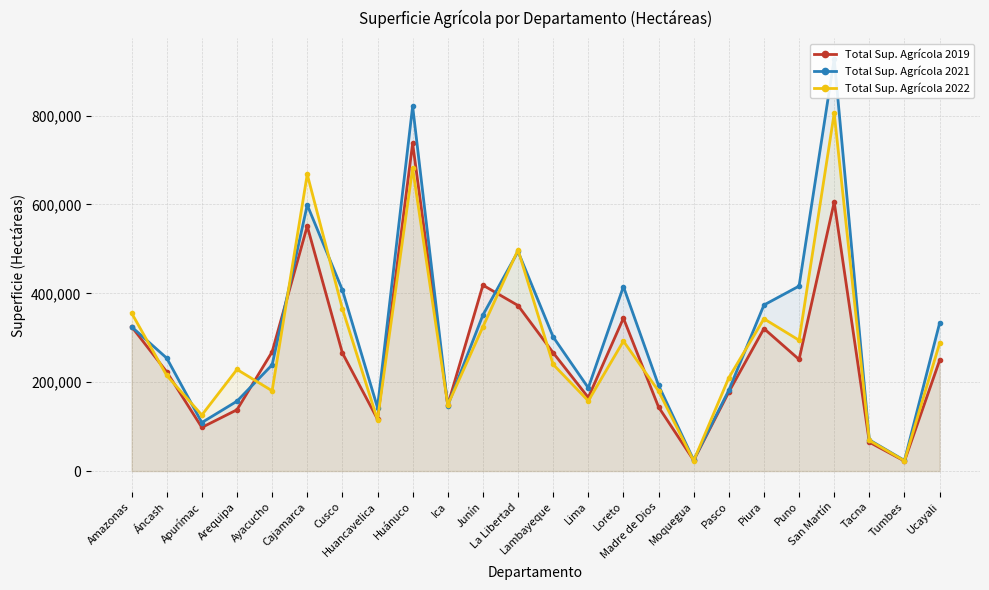

Reading right to left, what are all the values shown in this chart?

Total Sup. Agrícola 2019: Ucayali=249073.0	Tumbes=22510.0	Tacna=64970.0	San Martín=605444.0	Puno=251164.0	Piura=320668.0	Pasco=177950.0	Moquegua=24206.0	Madre de Dios=144158.0	Loreto=344076.0	Lima=165573.0	Lambayeque=266249.0	La Libertad=372571.0	Junín=418379.0	Ica=148491.0	Huánuco=737405.0	Huancavelica=116828.0	Cusco=265815.0	Cajamarca=551166.0	Ayacucho=268220.0	Arequipa=137927.0	Apurímac=98183.0	Áncash=223158.0	Amazonas=325027.0
Total Sup. Agrícola 2021: Ucayali=332902.3	Tumbes=23817.8	Tacna=70188.9	San Martín=927688.2	Puno=416270.8	Piura=373659.3	Pasco=181821.8	Moquegua=24843.0	Madre de Dios=192947.2	Loreto=415227.7	Lima=187271.6	Lambayeque=301849.2	La Libertad=494151.5	Junín=351141.9	Ica=147466.1	Huánuco=820981.0	Huancavelica=142935.8	Cusco=407515.7	Cajamarca=598757.4	Ayacucho=238993.5	Arequipa=157223.0	Apurímac=109183.6	Áncash=254232.6	Amazonas=324685.9
Total Sup. Agrícola 2022: Ucayali=287685.8	Tumbes=23046.6	Tacna=68954.1	San Martín=805384.1	Puno=294367.1	Piura=342730.5	Pasco=209908.6	Moquegua=23147.9	Madre de Dios=180111.1	Loreto=292425.9	Lima=157948.1	Lambayeque=239971.0	La Libertad=497725.9	Junín=324532.0	Ica=148957.5	Huánuco=681812.4	Huancavelica=115258.0	Cusco=365465.6	Cajamarca=667812.7	Ayacucho=180596.3	Arequipa=228681.0	Apurímac=126091.3	Áncash=215129.5	Amazonas=355754.0